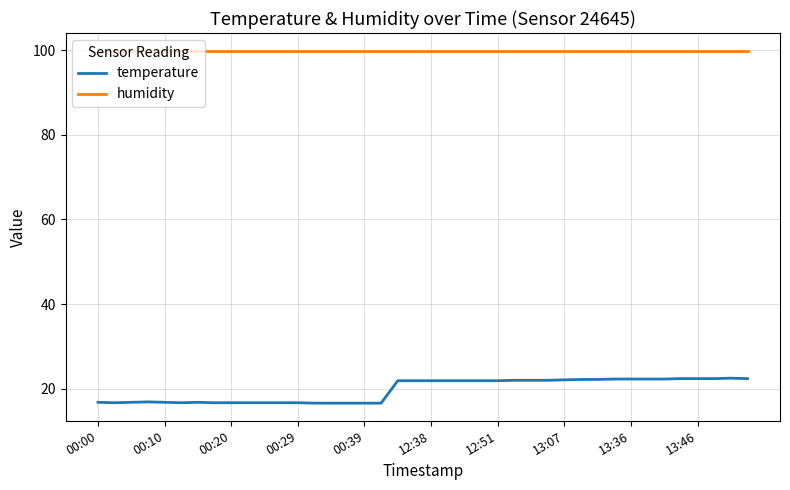

What is the difference between the maximum and minimum values in the temperature series?

5.9